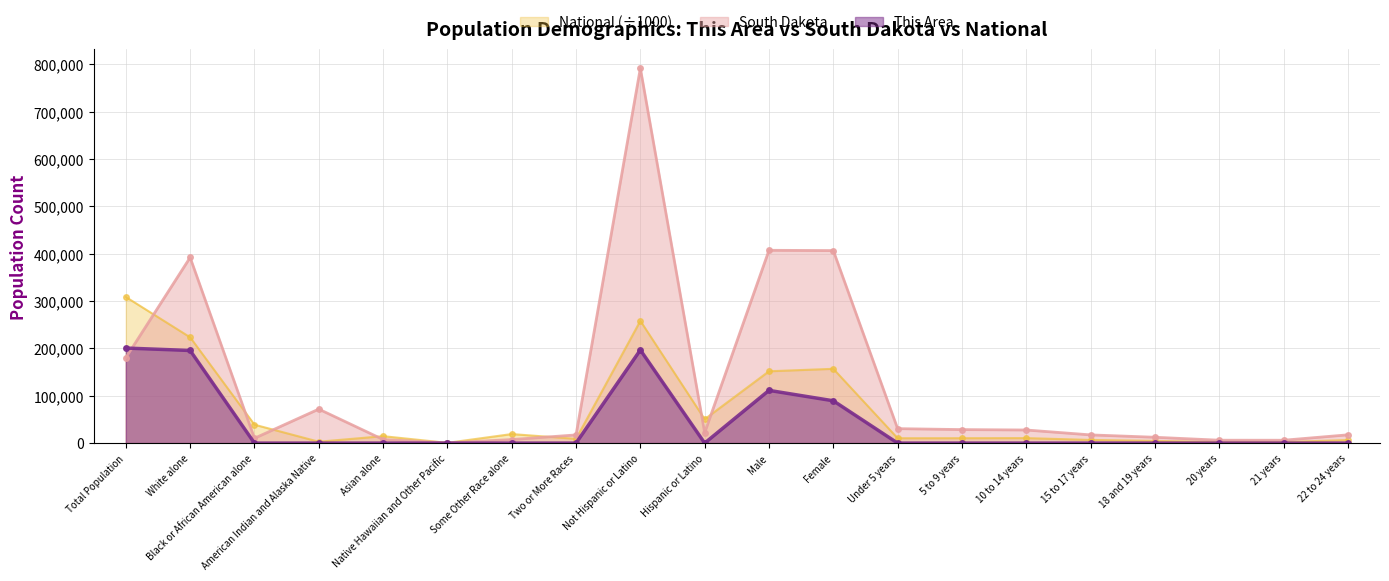

What is the highest value of the National series?

308745.5